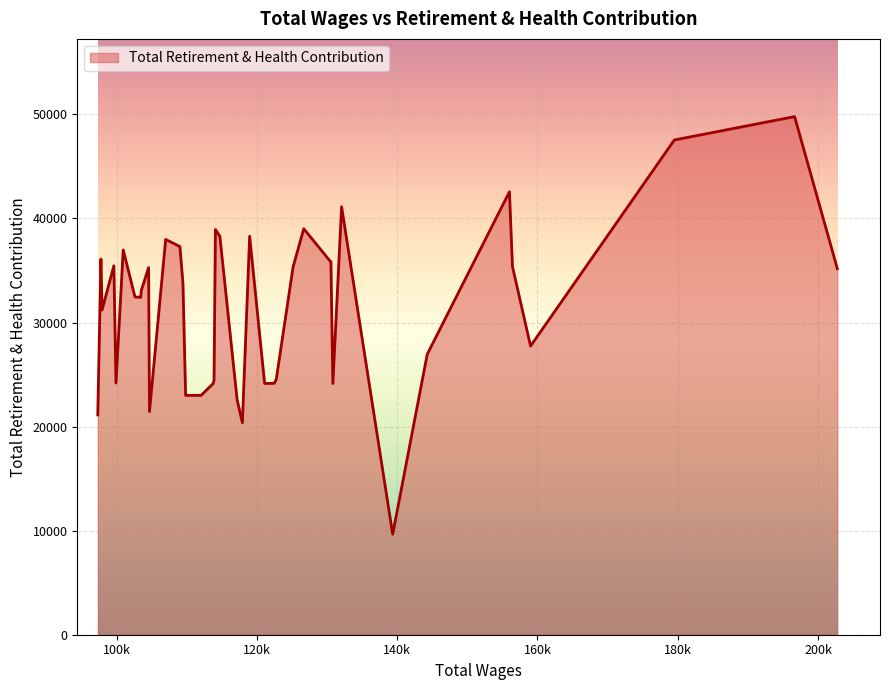

What is the difference between the maximum and minimum values?

40136